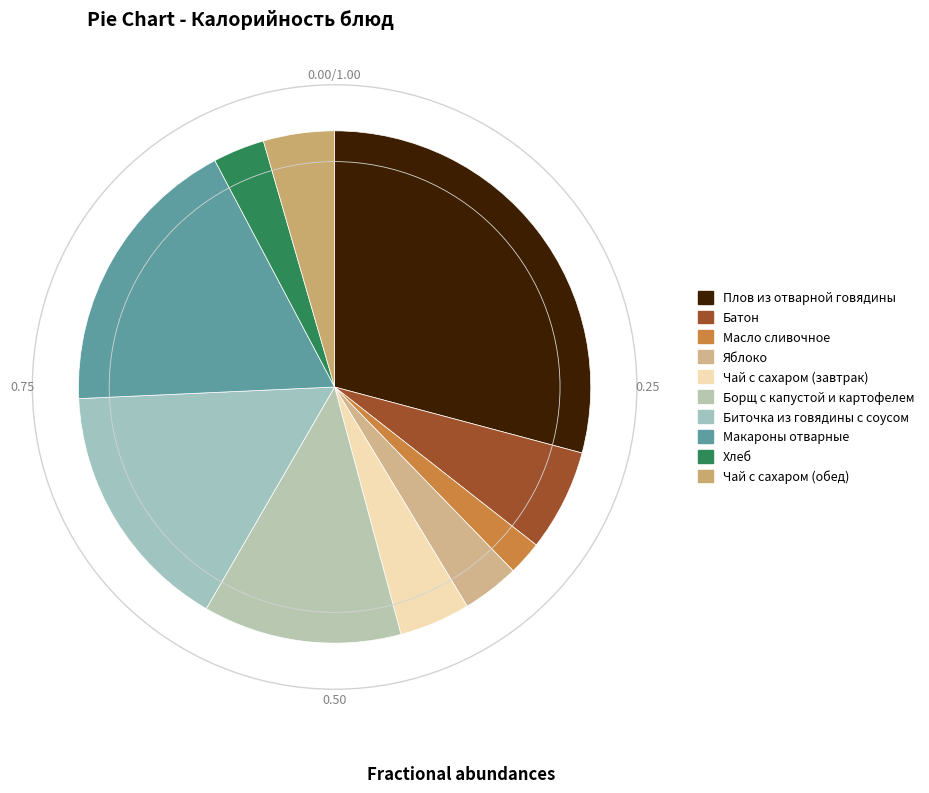

How many segments does this pie chart have?

10